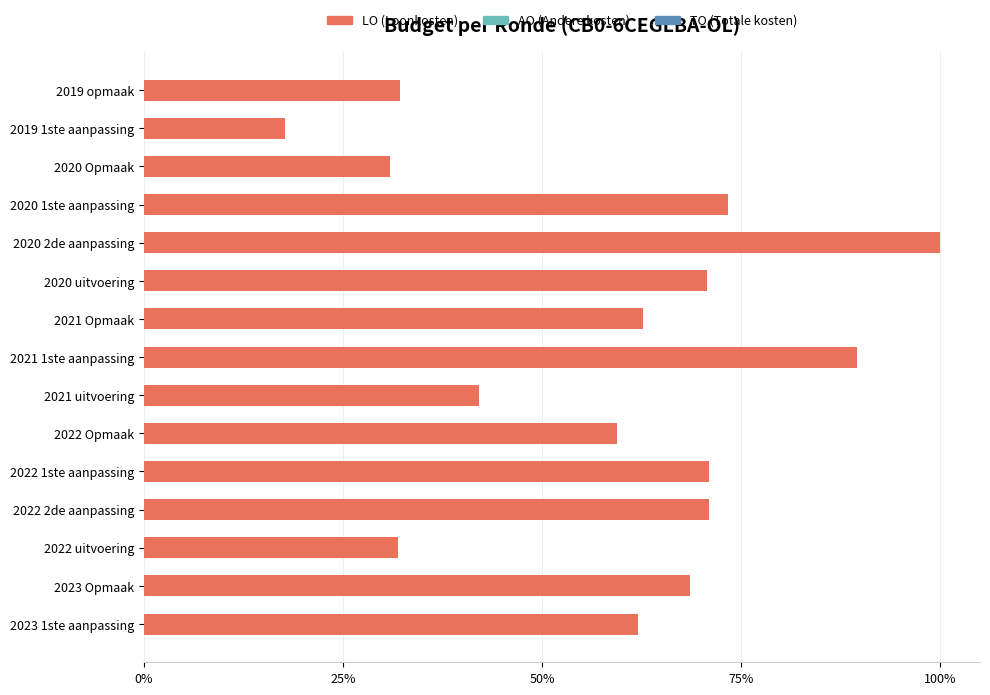

Does the chart contain stacked bars?

No